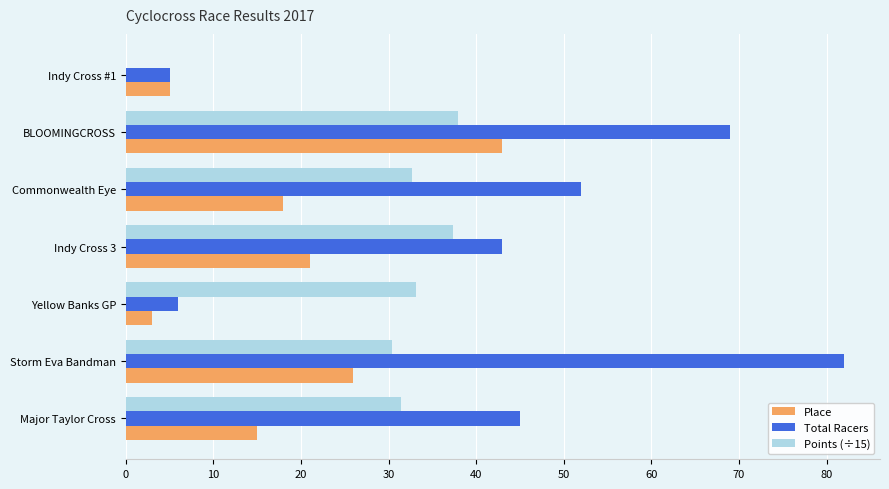

True or false: Place has a value of 18.0 at Commonwealth Eye.

True